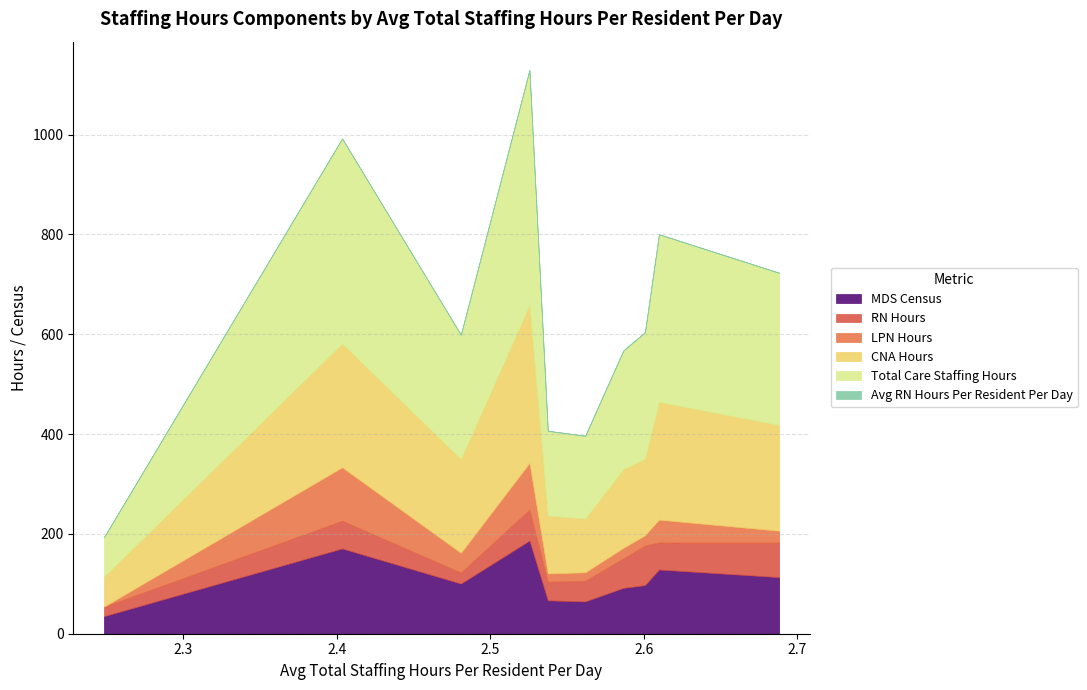

What is the sum of all Total Care Staffing Hours values?

2677.0